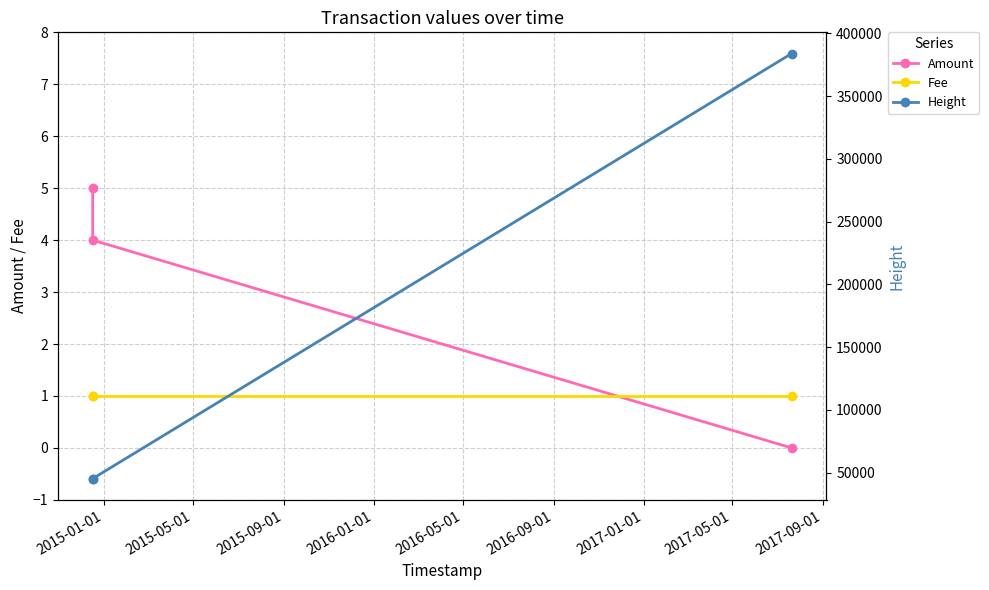

What is the highest value of the Amount series?

5